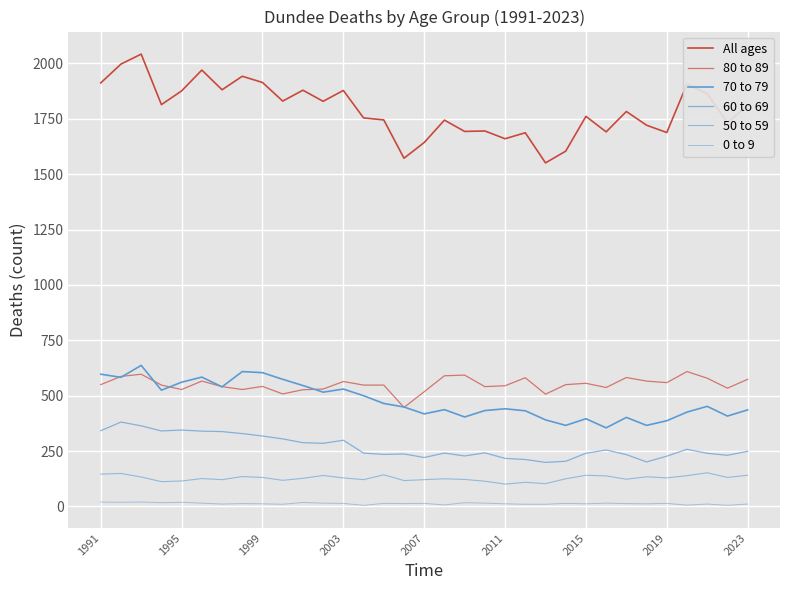

Does the chart display data point markers on the line(s)?

No